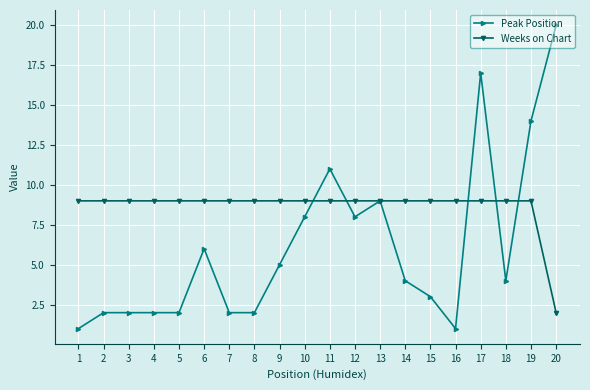

Is it true that Weeks on Chart equals 9 at 11?

True